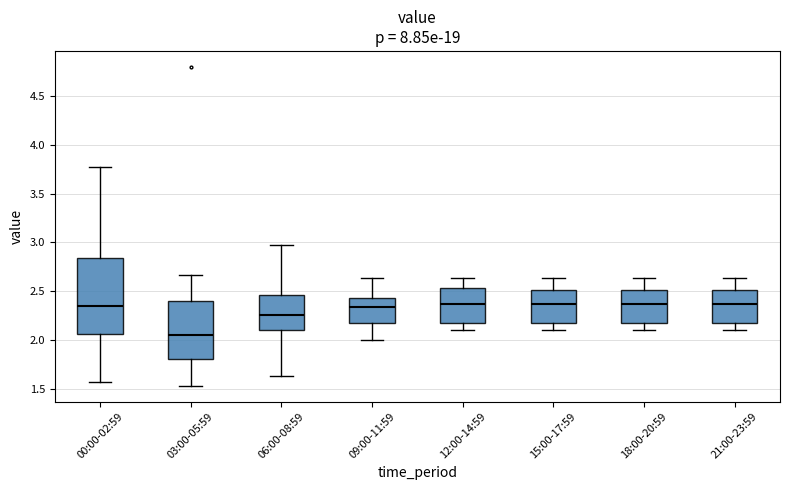

Reading left to right, read every box against the y-axis: the position of its median line, the range the box covers, and the ends of its whiskers. The values are not printed on the chart, so give them approximately, as read against the axis.

00:00-02:59: median 2.35, box 2.05 to 2.85, whiskers 1.55 to 3.75
03:00-05:59: median 2.05, box 1.80 to 2.40, whiskers 1.55 to 2.65
06:00-08:59: median 2.25, box 2.10 to 2.45, whiskers 1.65 to 2.95
09:00-11:59: median 2.35, box 2.15 to 2.45, whiskers 2.00 to 2.65
12:00-14:59: median 2.35, box 2.15 to 2.55, whiskers 2.10 to 2.65
15:00-17:59: median 2.35, box 2.15 to 2.50, whiskers 2.10 to 2.65
18:00-20:59: median 2.35, box 2.15 to 2.50, whiskers 2.10 to 2.65
21:00-23:59: median 2.35, box 2.15 to 2.50, whiskers 2.10 to 2.65